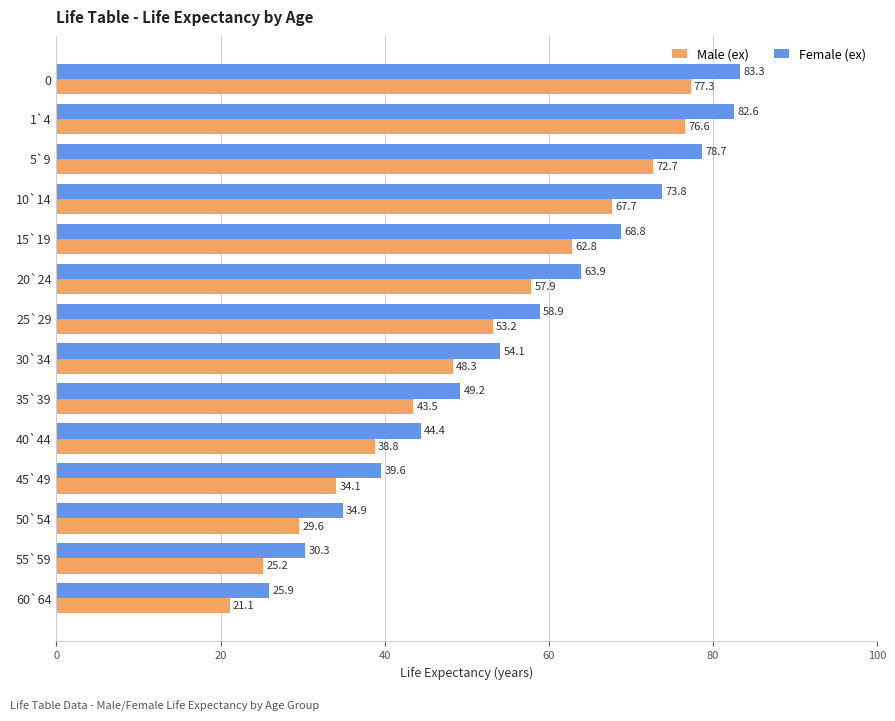

Which series changed the most between 0 and 40`44?

Female (ex)